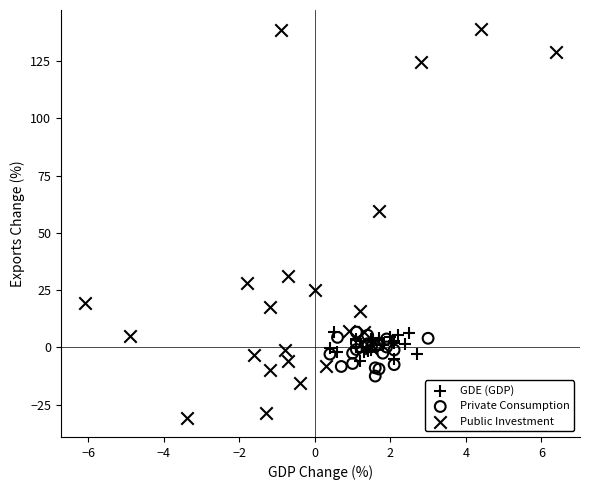

Which series reaches the maximum Y coordinate?

Public Investment